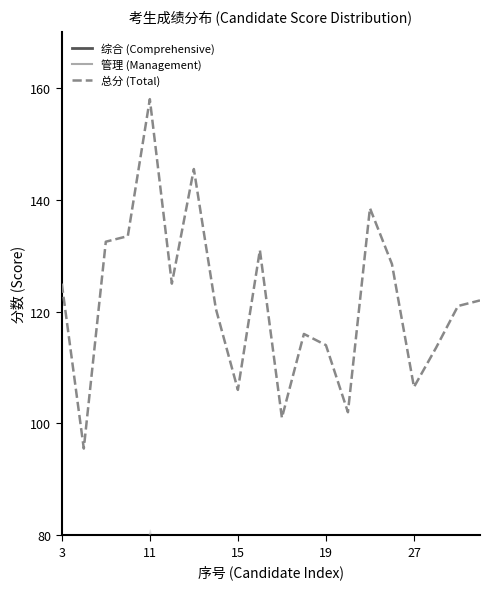

Which category has the highest value in the 总分 (Total) series?

11